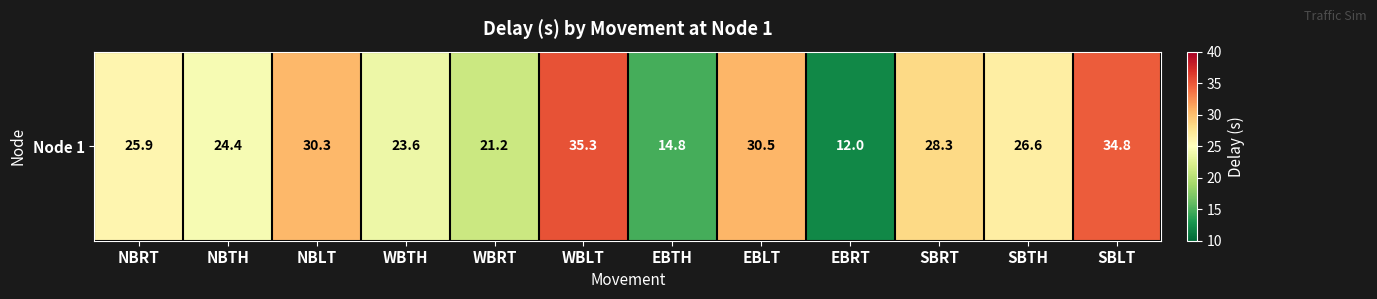

What is the greatest value displayed?

35.3